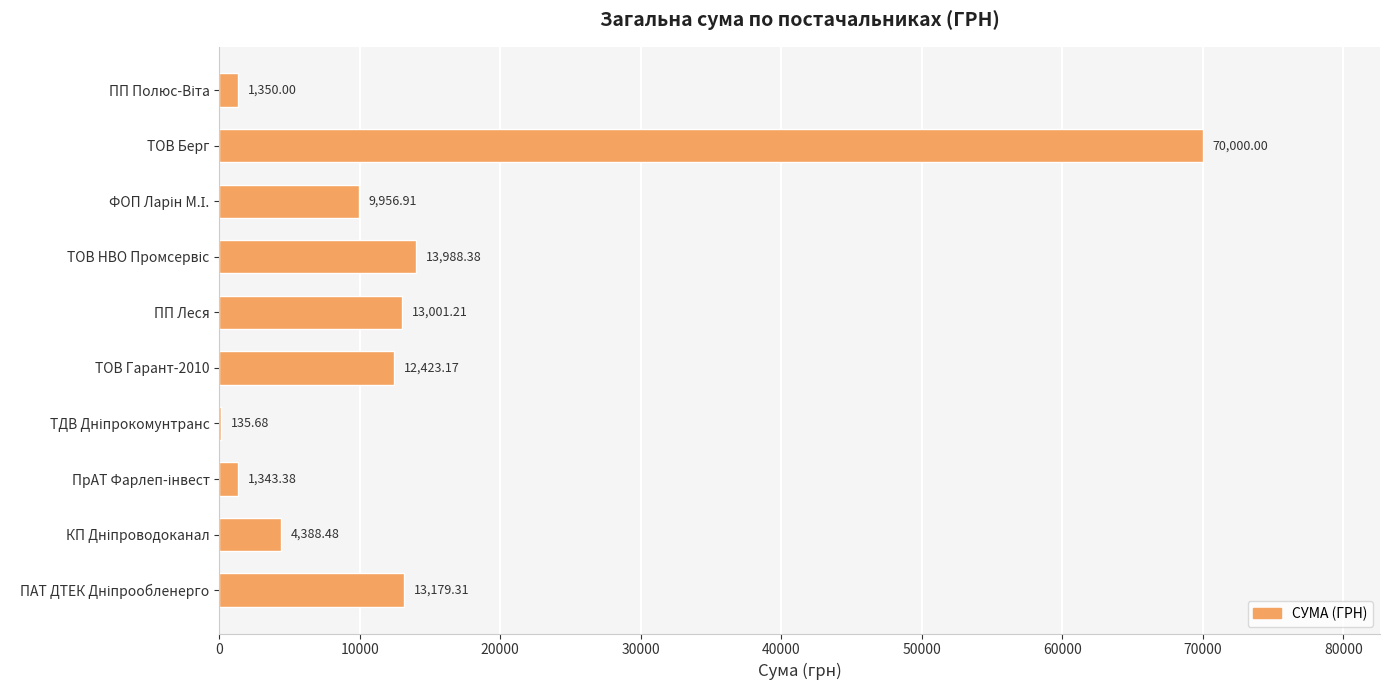

What is the greatest value displayed?

70000.0